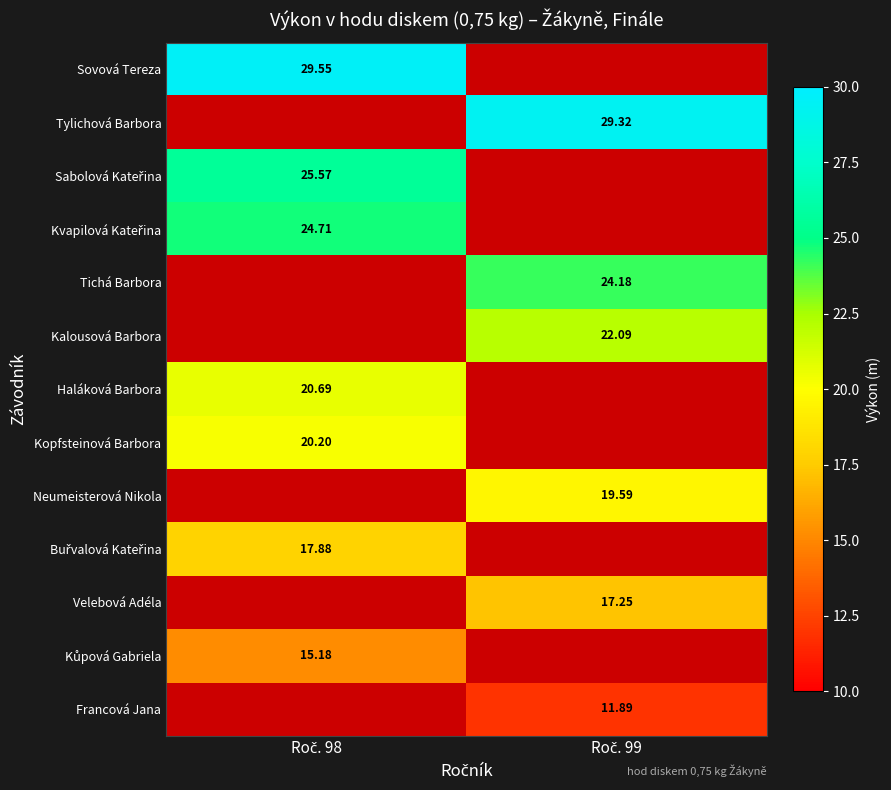

At how many categories does at least one series exceed 25?

2